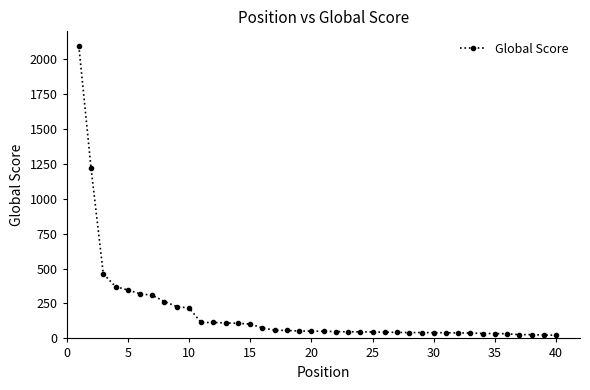

What is the difference between the second highest and second lowest values?

1195